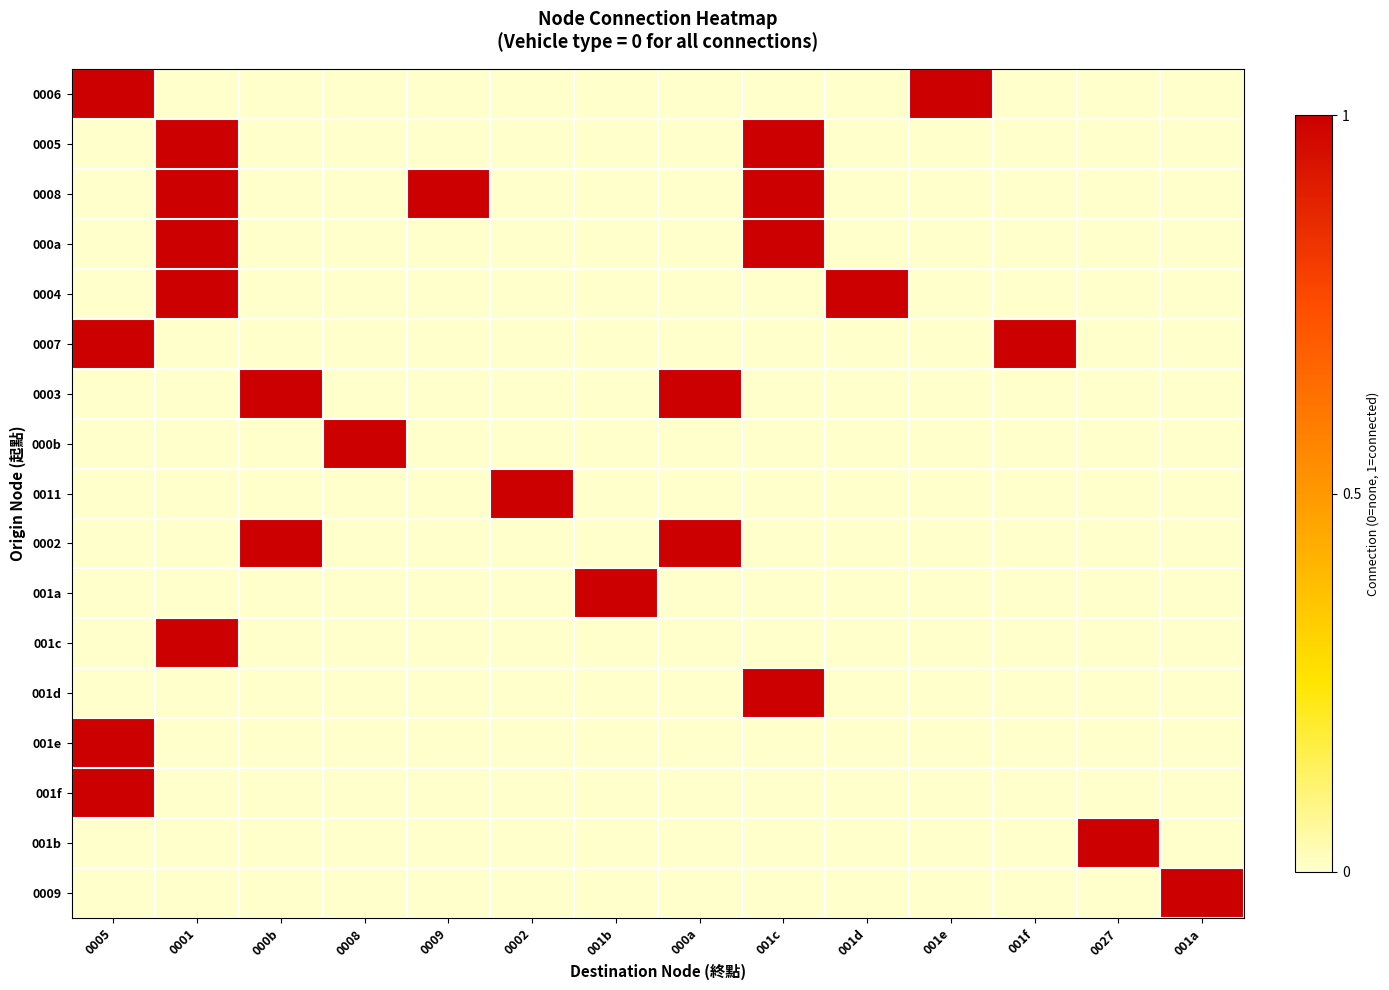

At how many categories does at least one series exceed 0?

14